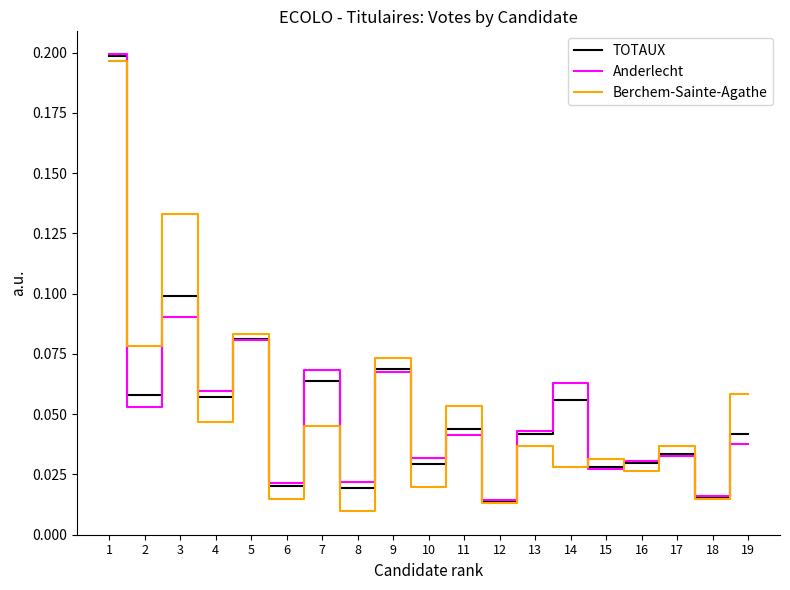

What is the total value across all series at 1?

0.6